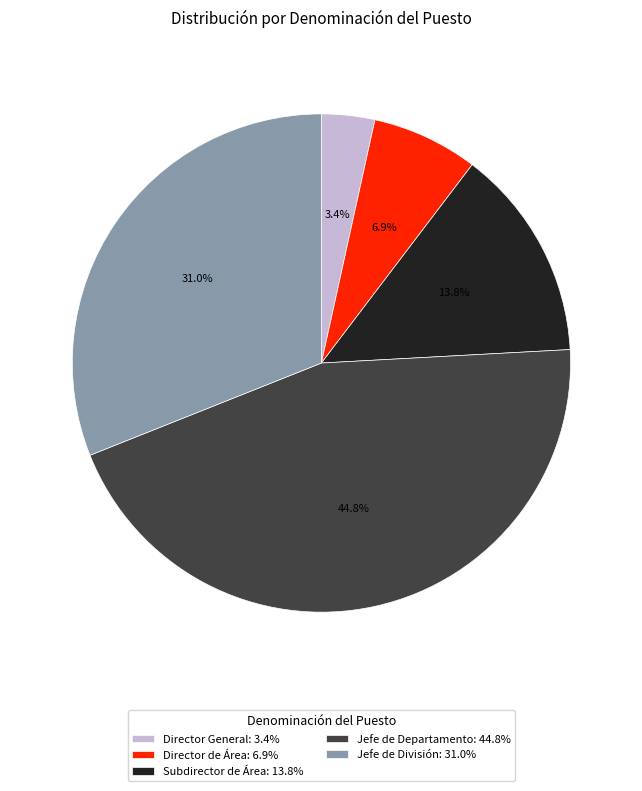

Between Director de Área and Jefe de Departamento, which is larger?

Jefe de Departamento